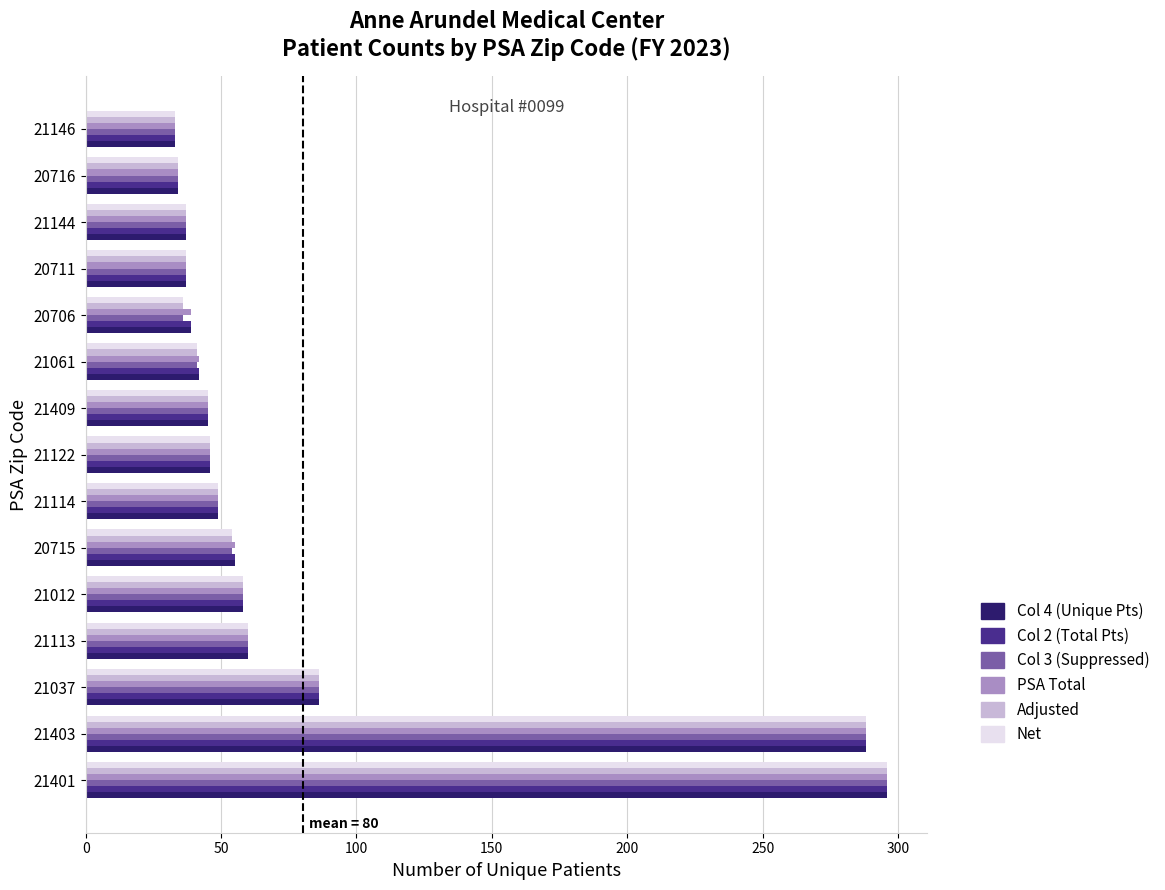

The PSA Total series shows 49 at 21114. True or false?

True